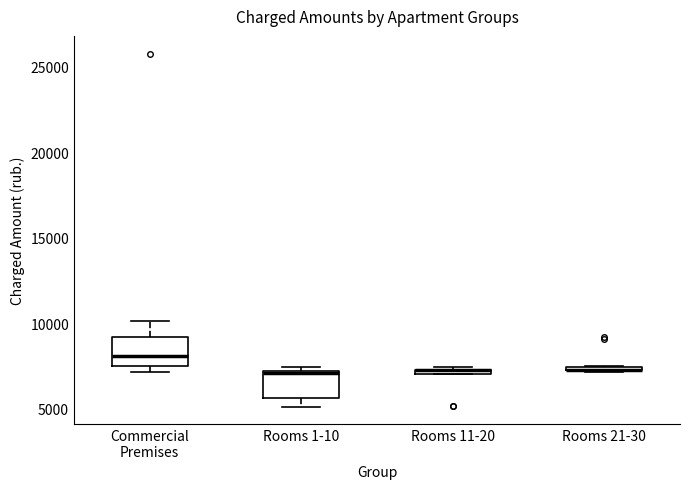

Where is the lower edge of the box for Rooms 1-10 on the y-axis? The values are not printed on the chart, so give them approximately, as read against the axis.

5500